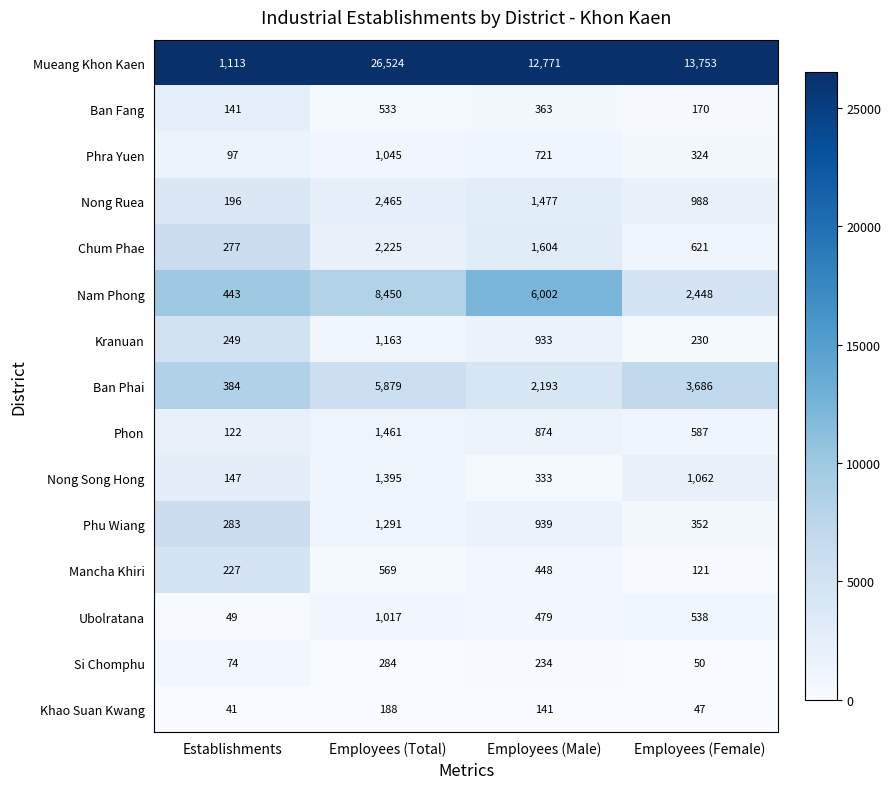

What is the spread (max minus min) of values at Establishments?

1072